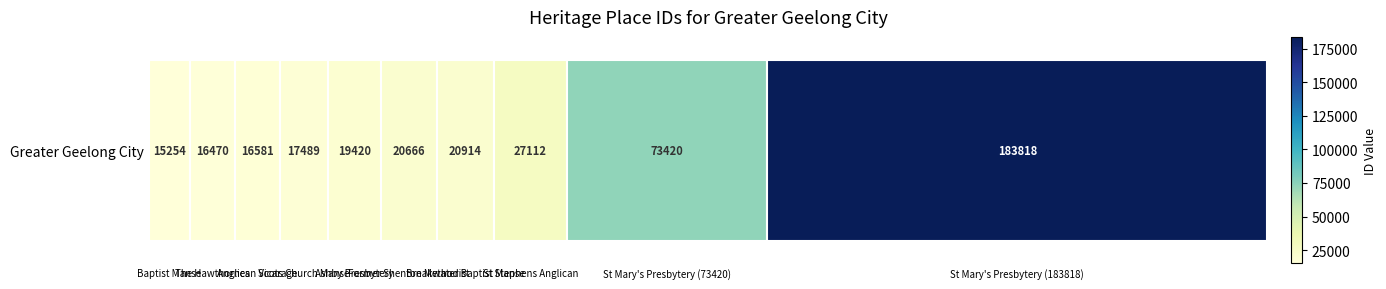

What is the maximum value shown in the chart?

183818